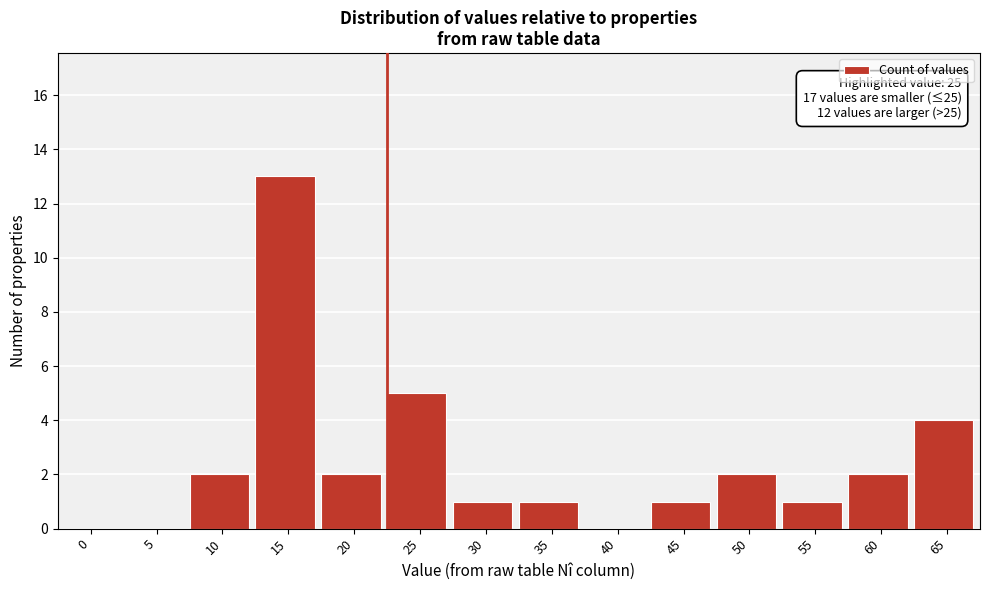

Reading right to left, what are all the values shown in this chart?

65=4	60=2	55=1	50=2	45=1	40=0	35=1	30=1	25=5	20=2	15=13	10=2	5=0	0=0